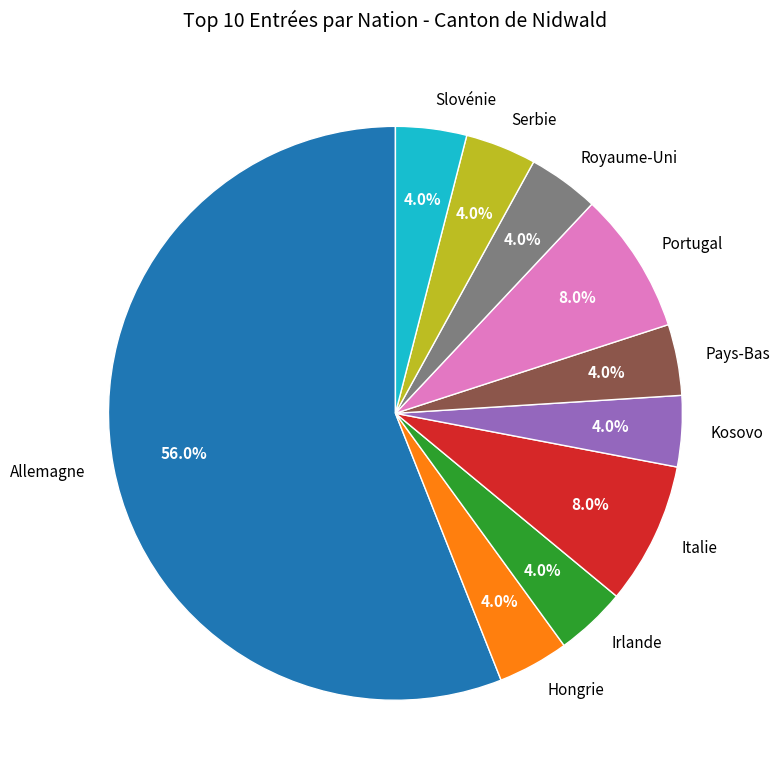

How many slices are in this pie chart?

10